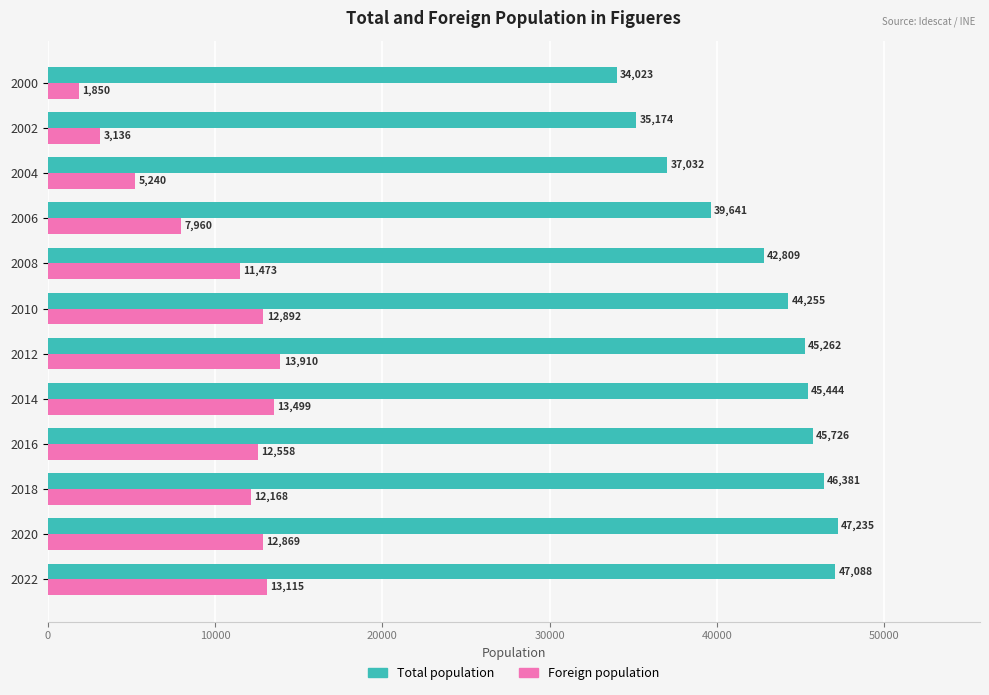

The value of Foreign population at 2012 is 13910. True or false?

True